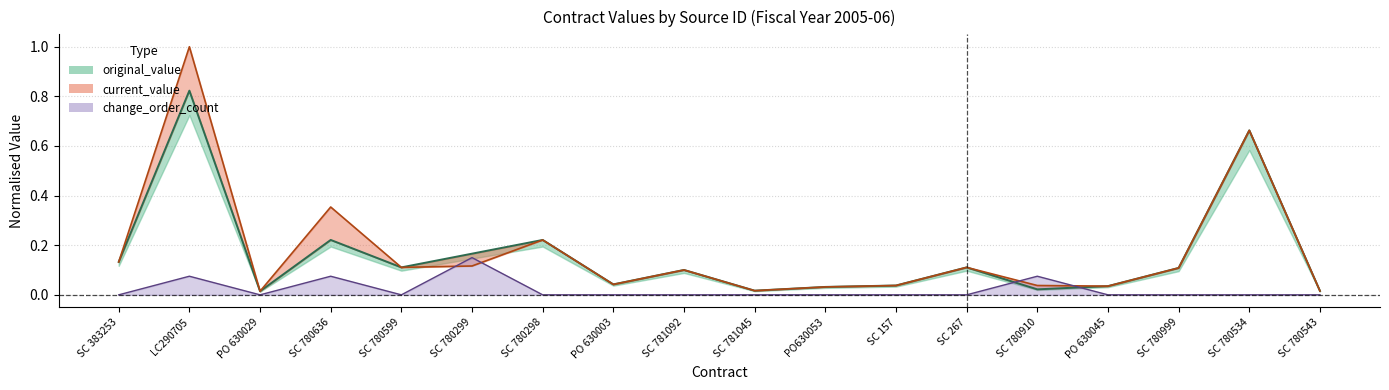

Which series has the widest spread of values?

current_value